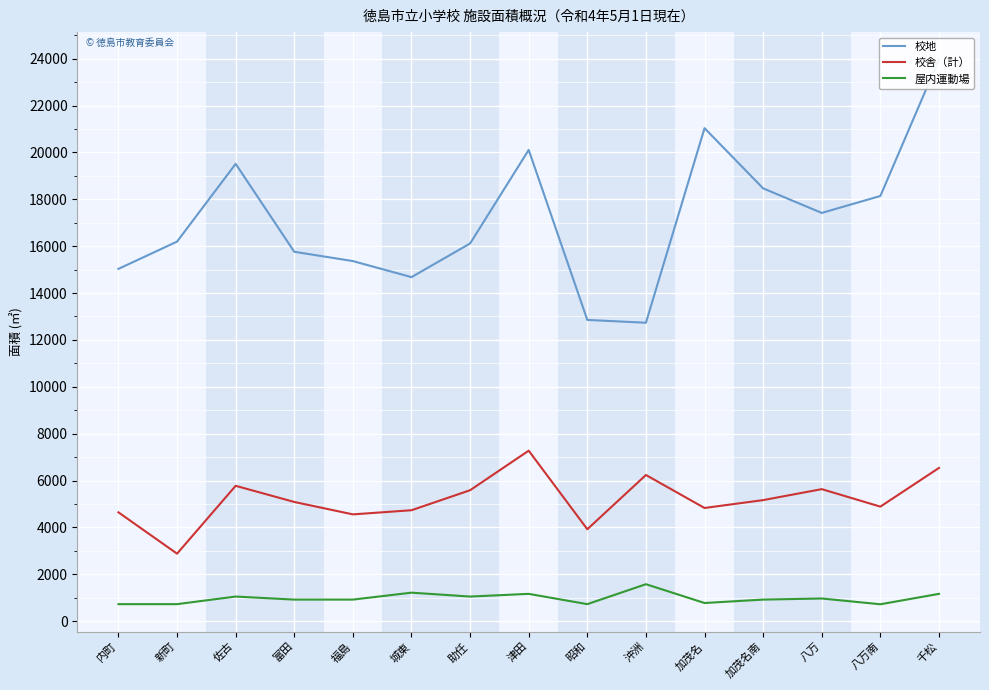

True or false: 屋内運動場 and 校地 intersect in this chart.

False